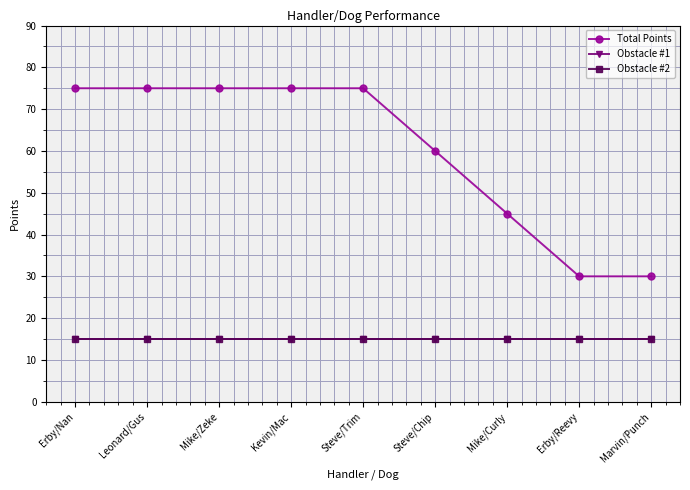

True or false: Total Points and Obstacle #1 cross at least once.

False